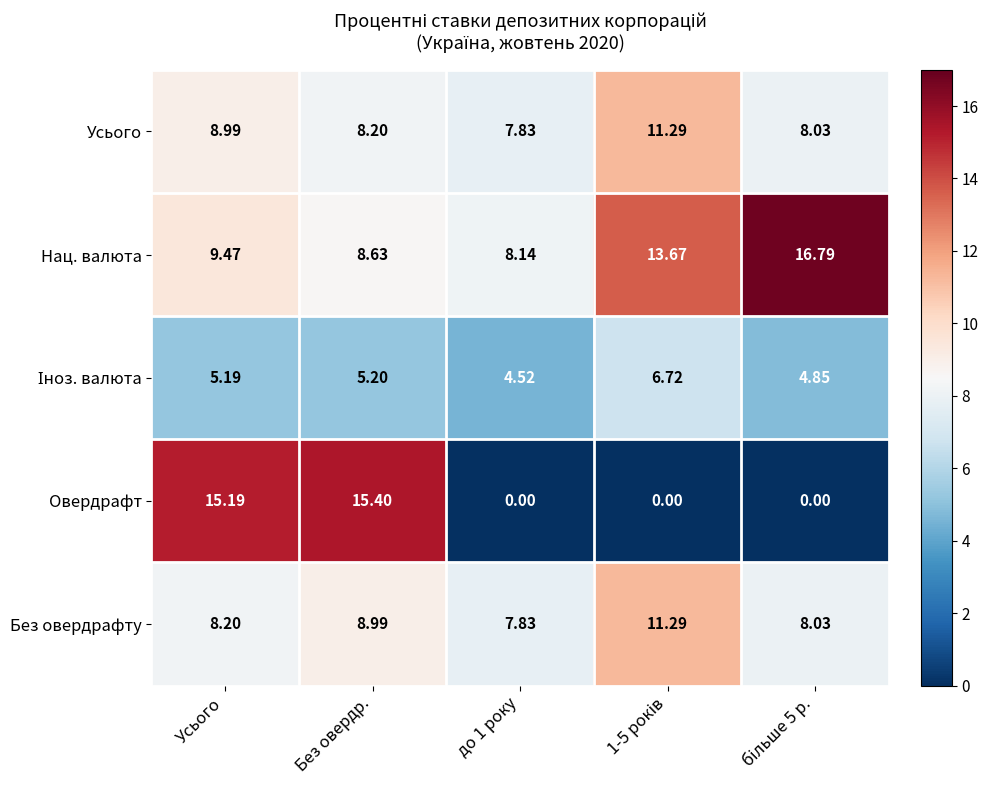

At which category is the sum across all series the highest?

Усього